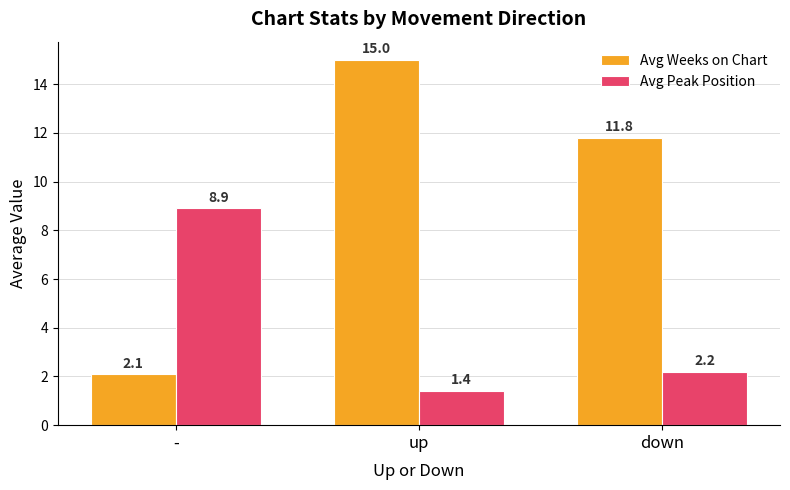

Between - and down, which series saw the biggest shift?

Avg Weeks on Chart